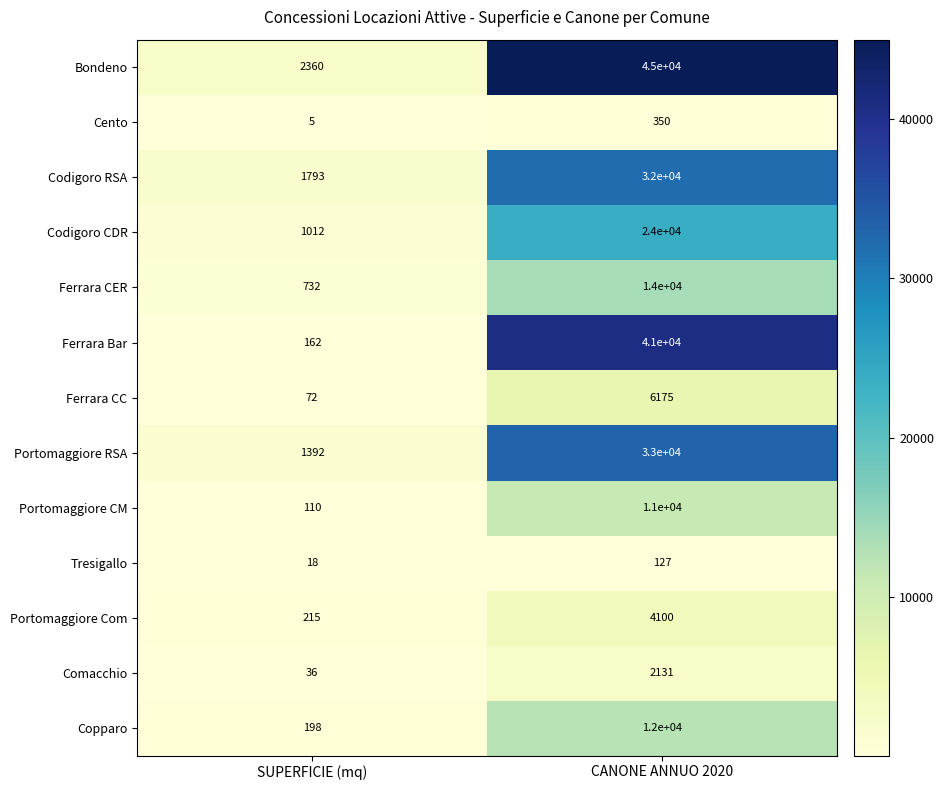

What is the difference between the maximum and minimum values in the Ferrara CER series?

13268